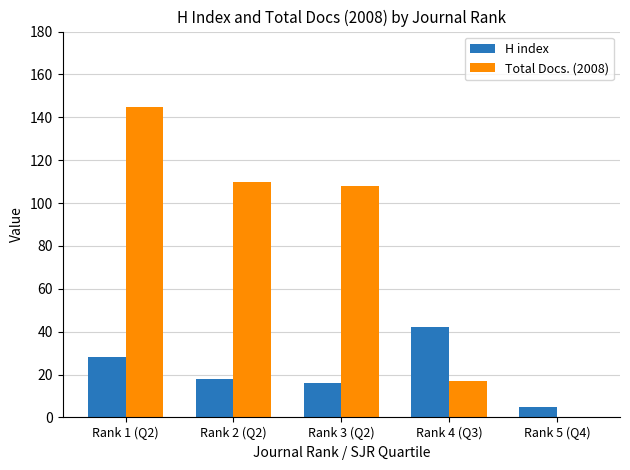

Reading left to right, transcribe all the data shown in this chart.

H index: 28	18	16	42	5
Total Docs. (2008): 145	110	108	17	0